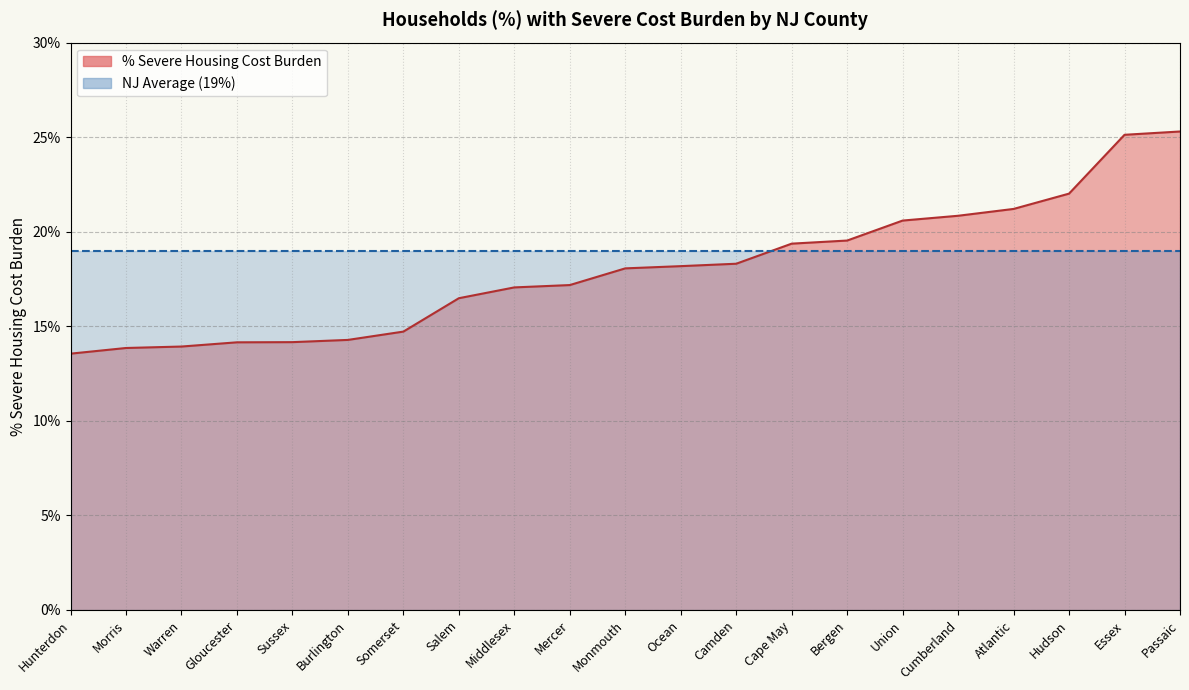

At which category does the chart reach its peak across all series?

Passaic